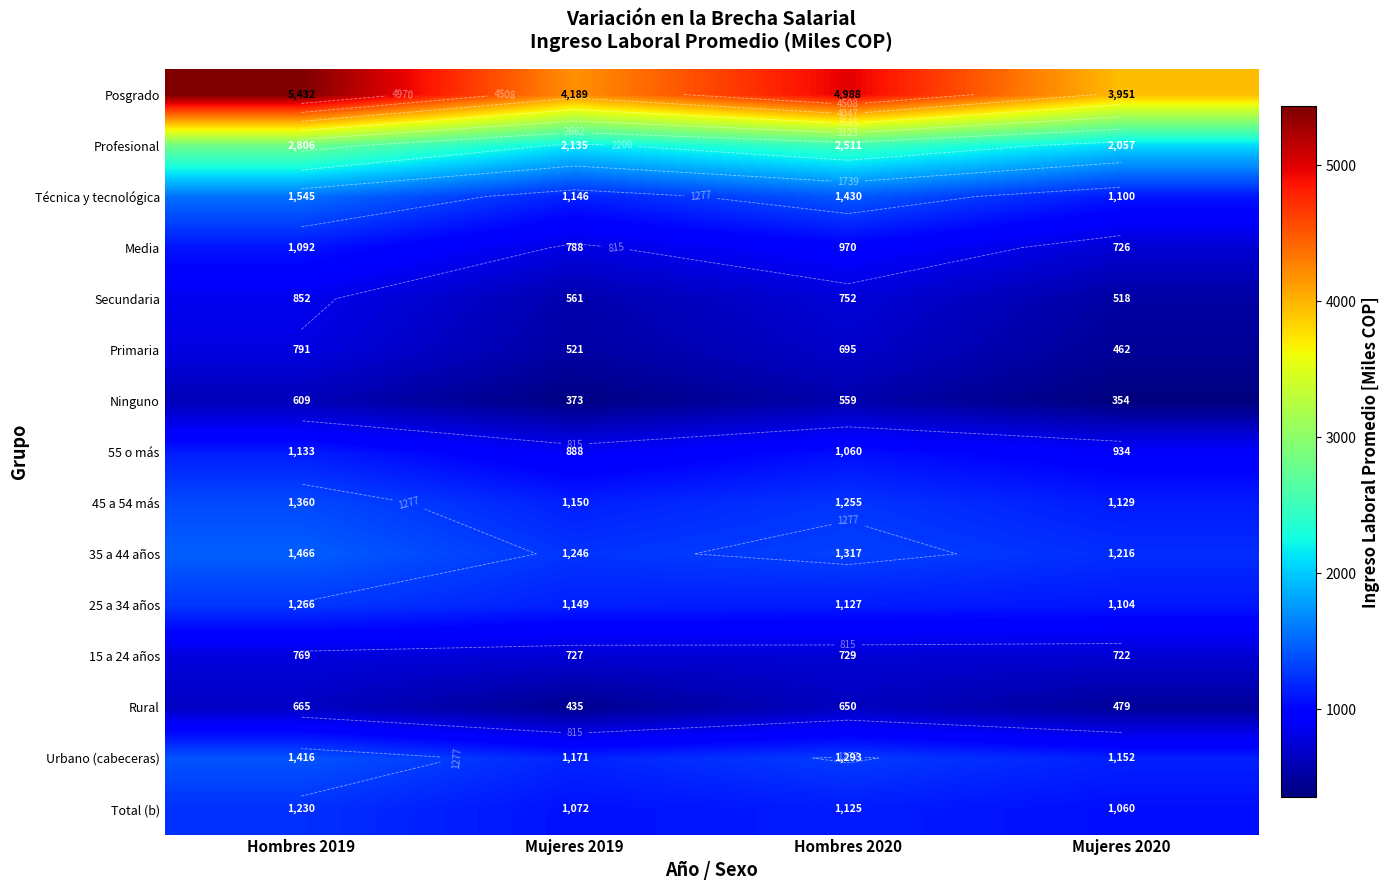

Count the number of categories in the chart.

4